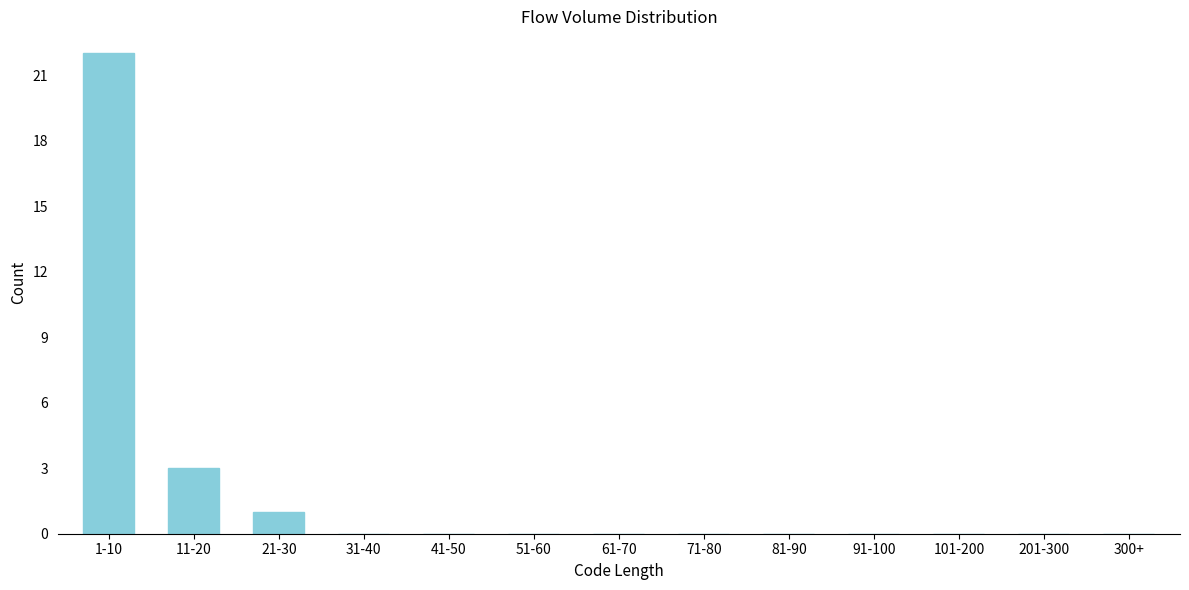

Reading left to right, transcribe all the data shown in this chart.

1-10=22	11-20=3	21-30=1	31-40=0	41-50=0	51-60=0	61-70=0	71-80=0	81-90=0	91-100=0	101-200=0	201-300=0	300+=0